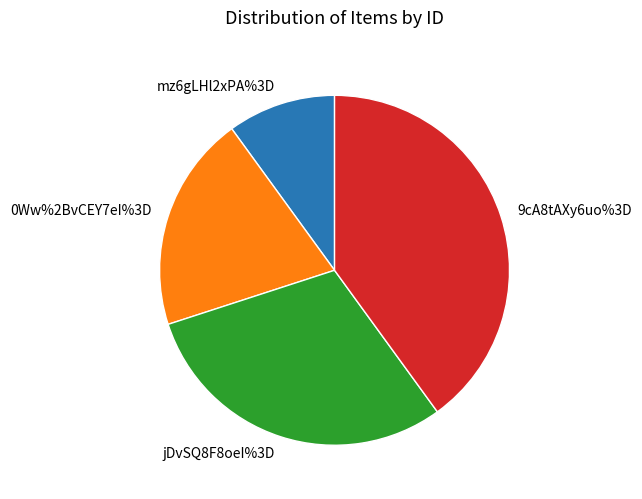

Is mz6gLHl2xPA%3D the majority of the pie?

No